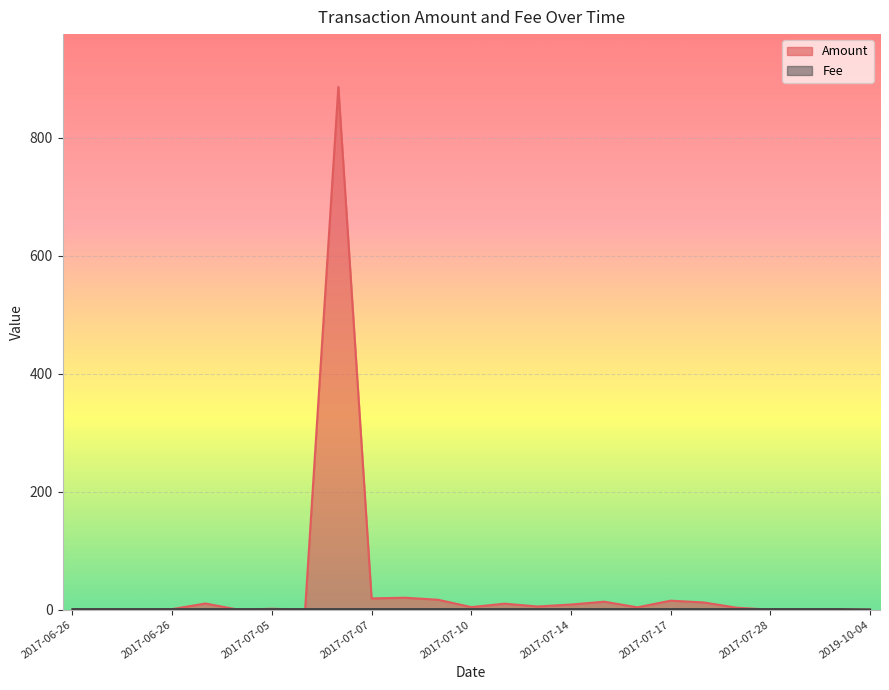

Count the number of data series in this chart.

2